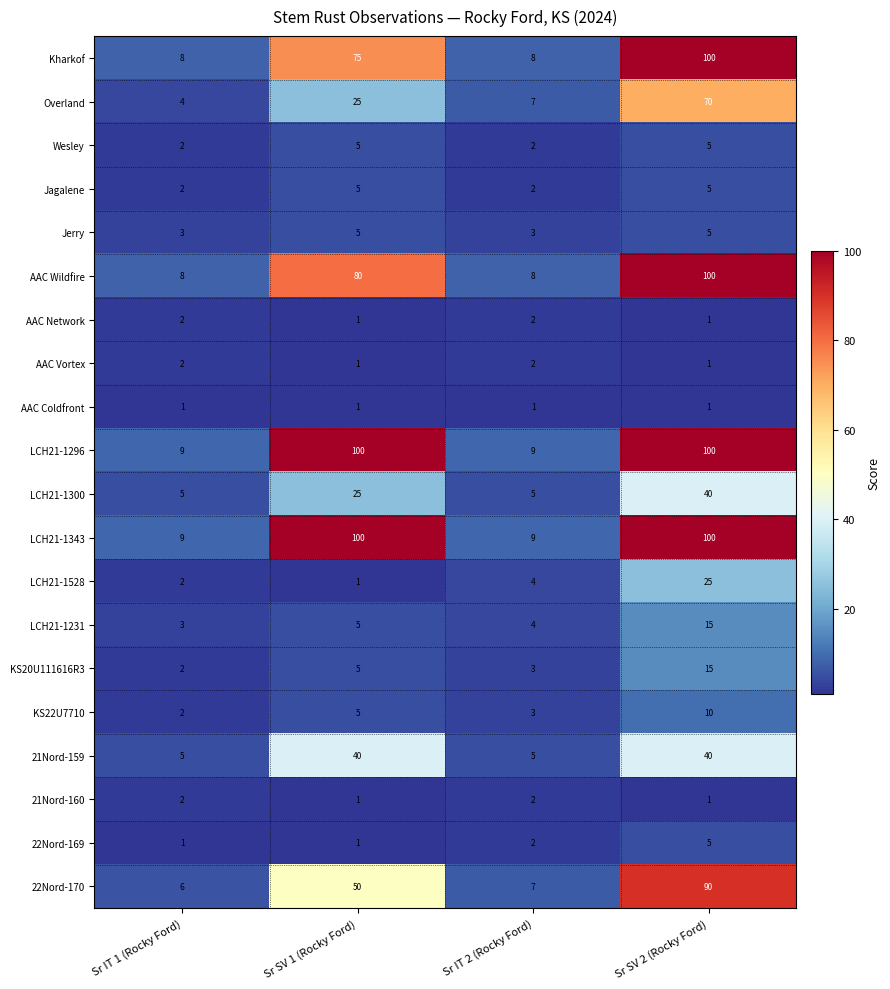

What is the difference between the 22Nord-170 values at Sr SV 2 (Rocky Ford) and Sr IT 1 (Rocky Ford)?

84